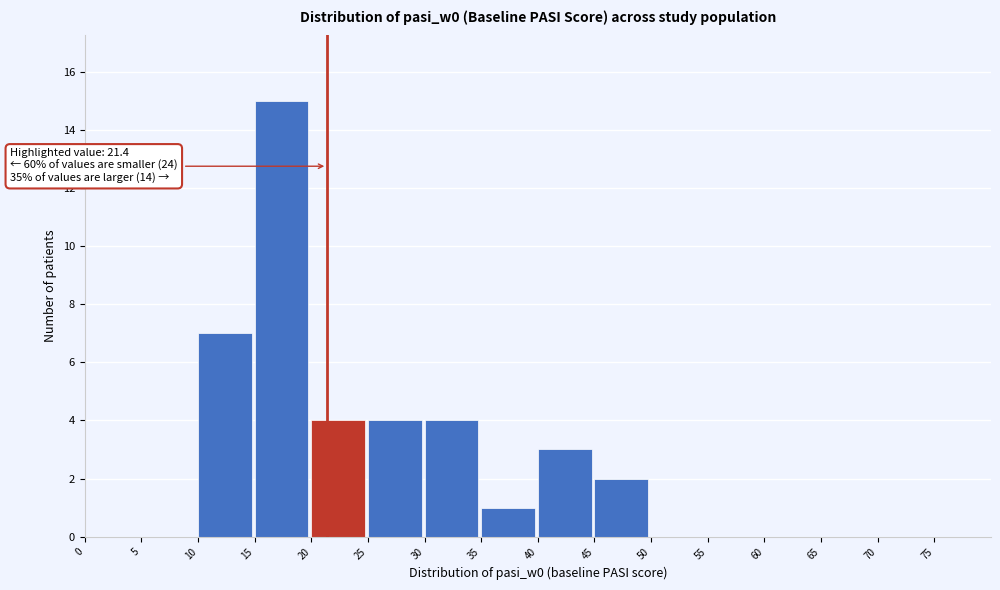

Which range on the x-axis has the tallest bar?

15 to 20